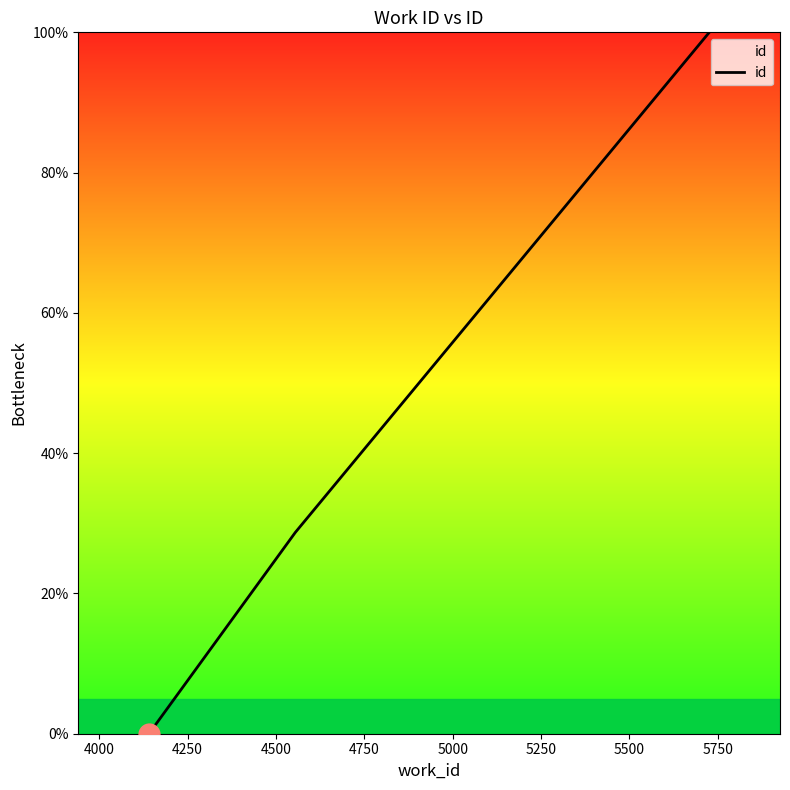

Does the chart display data point markers on the line(s)?

No